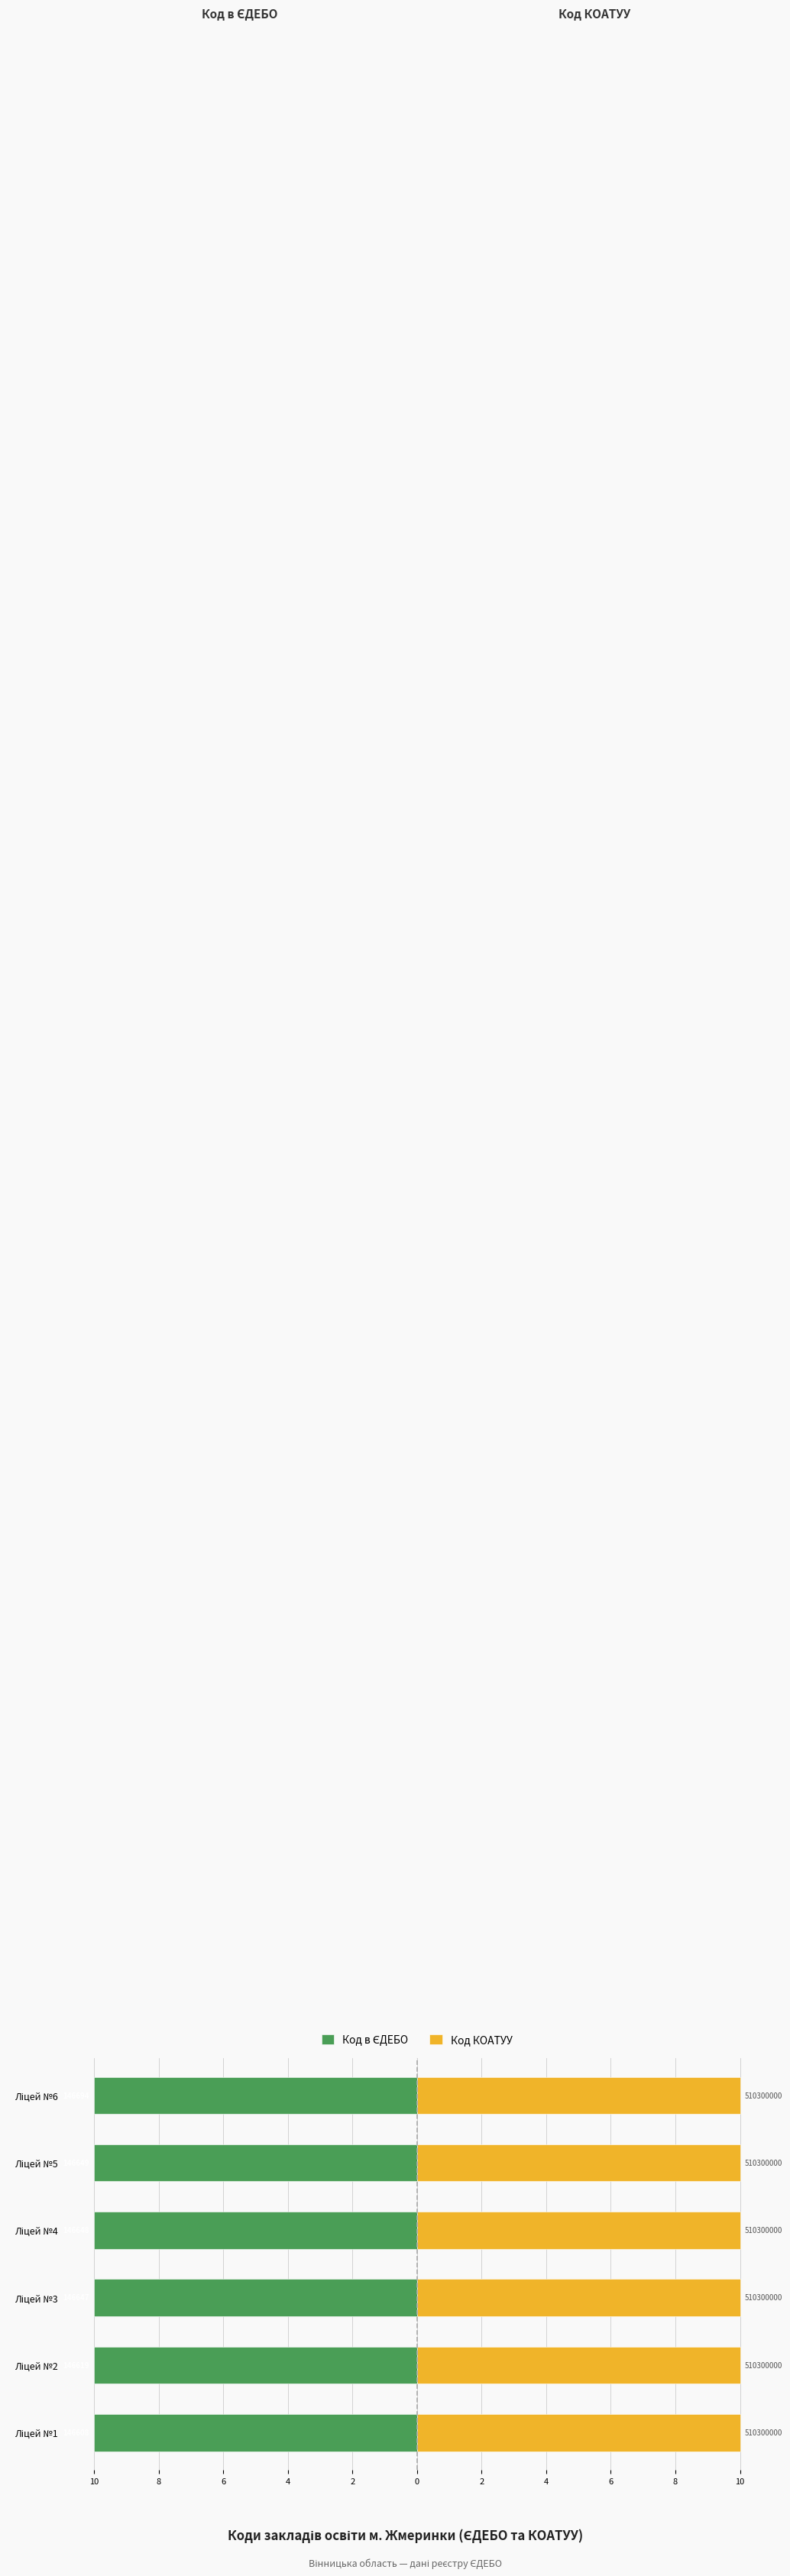

Which series has the widest spread of values?

Код в ЄДЕБО